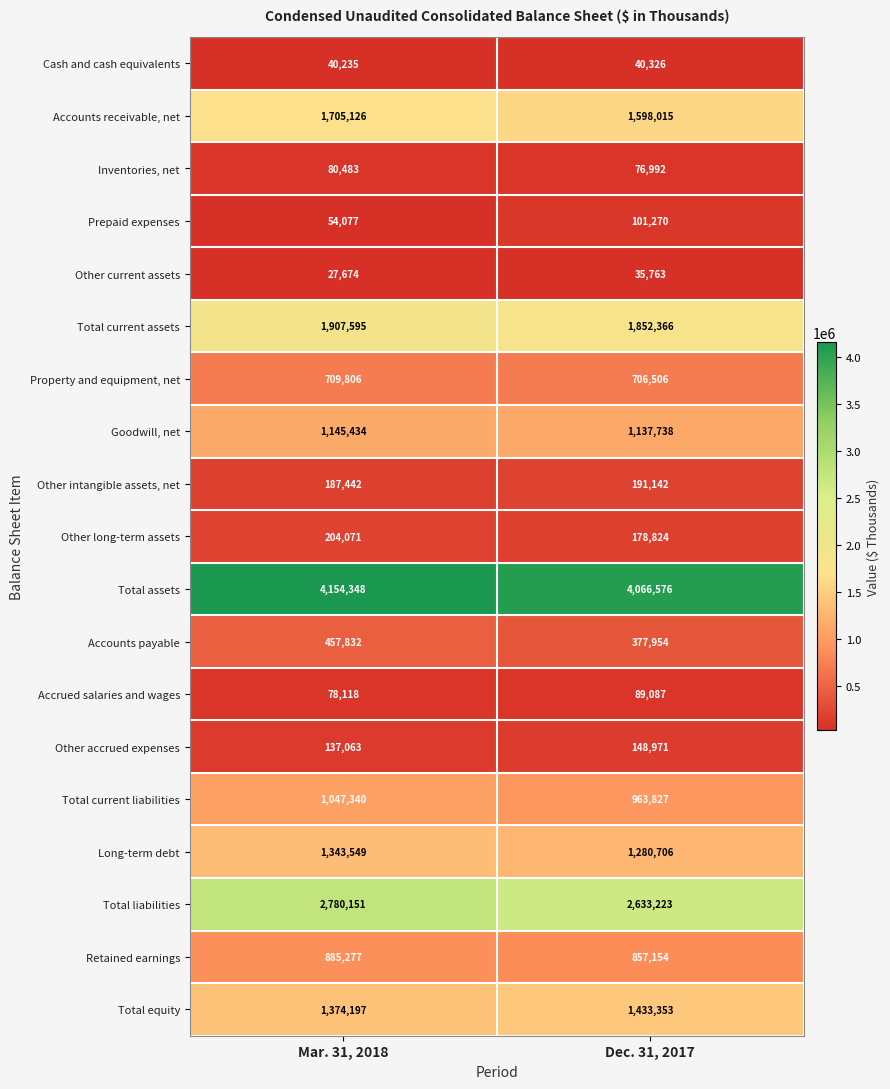

What is the sum of all Total assets values?

8220924